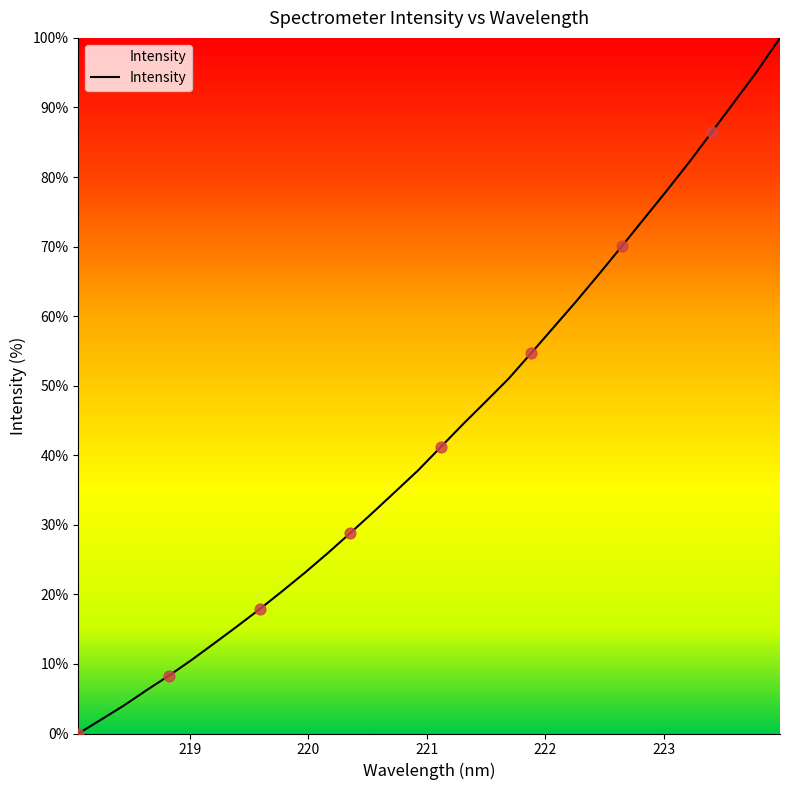

What is the maximum value shown in the chart?

100.0